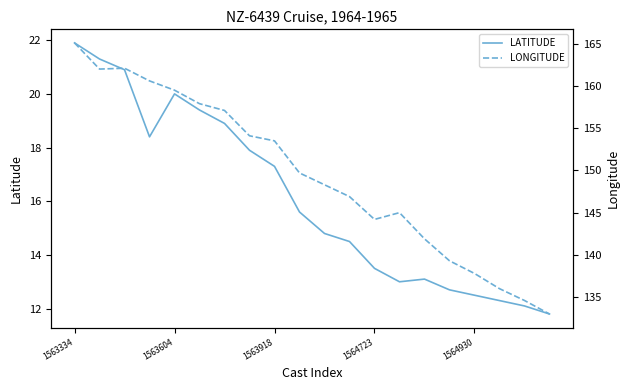

At which category does the chart reach its minimum across all series?

19